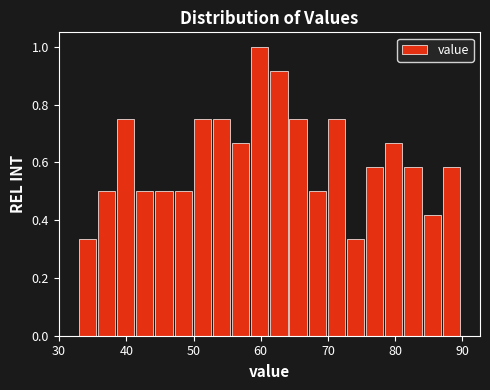

Read against the x-axis, roughly where is the centre of the tallest bar?

60